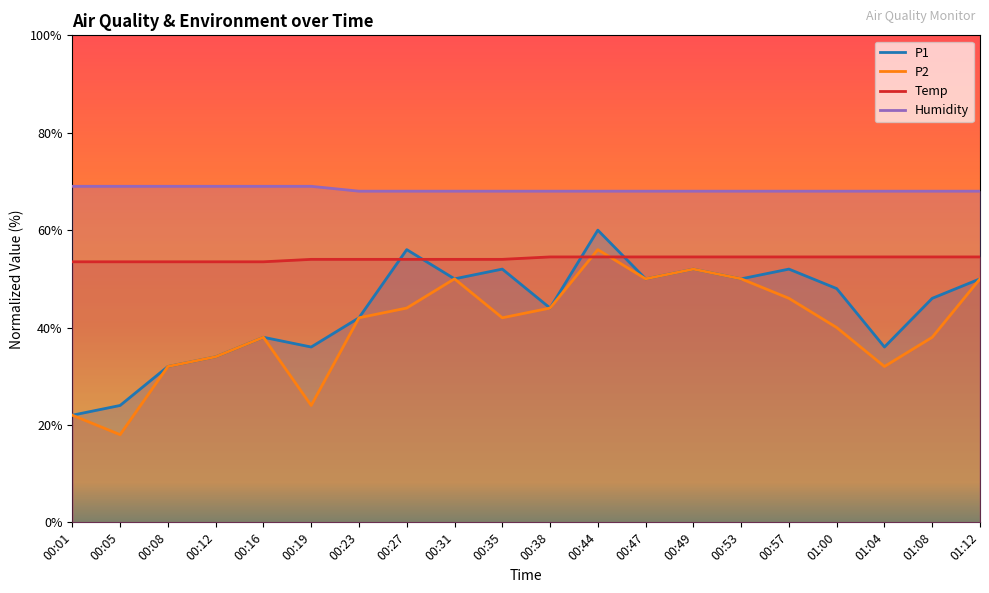

True or false: Temp has a value of 54.0 at 00:19.

True